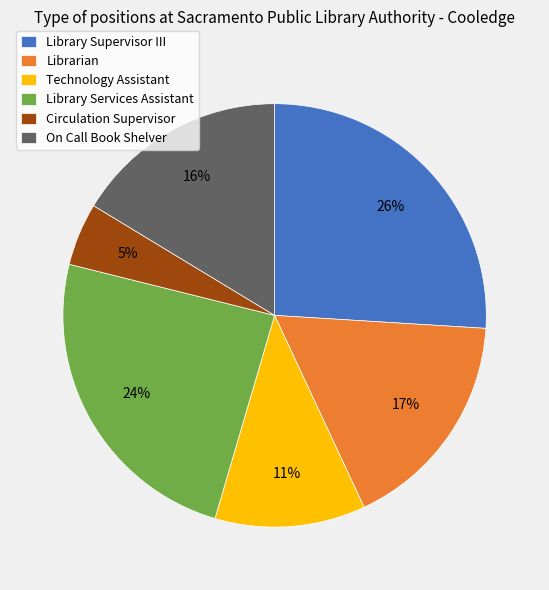

Rank the categories by value from lowest to highest.

Circulation Supervisor, Technology Assistant, On Call Book Shelver, Librarian, Library Services Assistant, Library Supervisor III